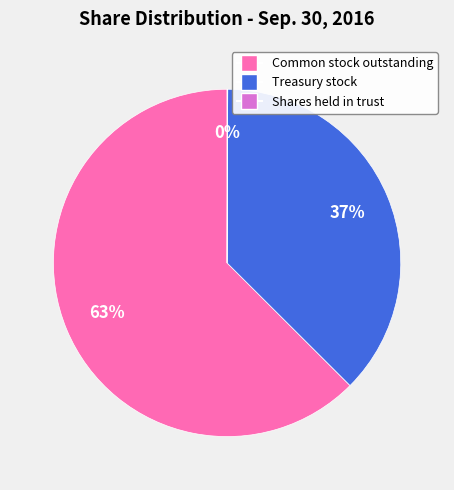

What is the largest slice in the pie chart?

Common stock outstanding